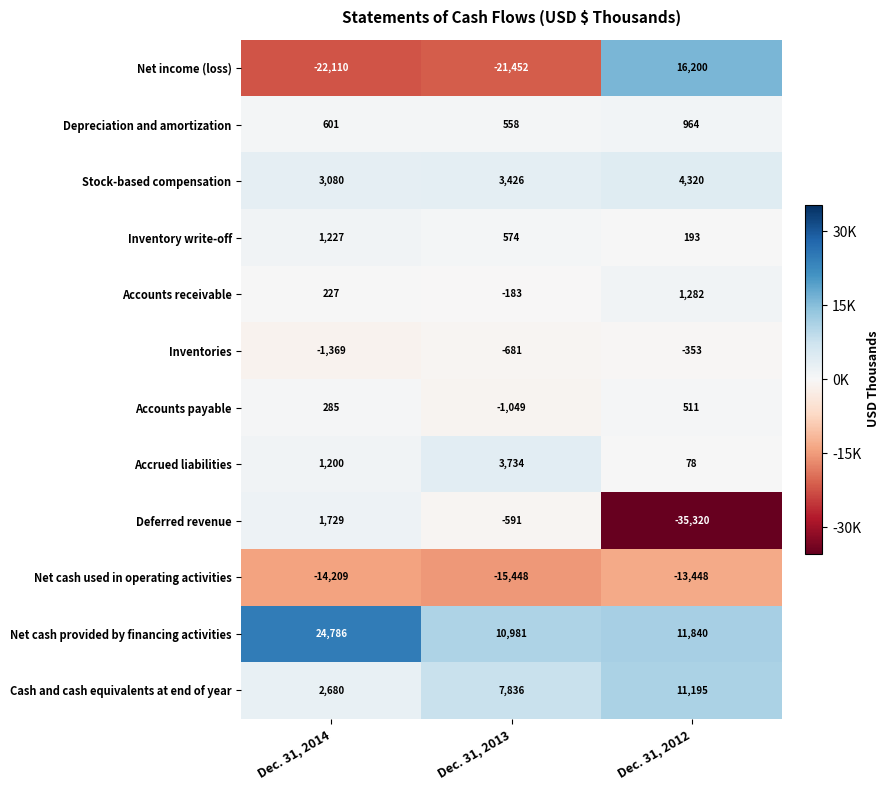

At which category is the sum across all series the highest?

Dec. 31, 2014